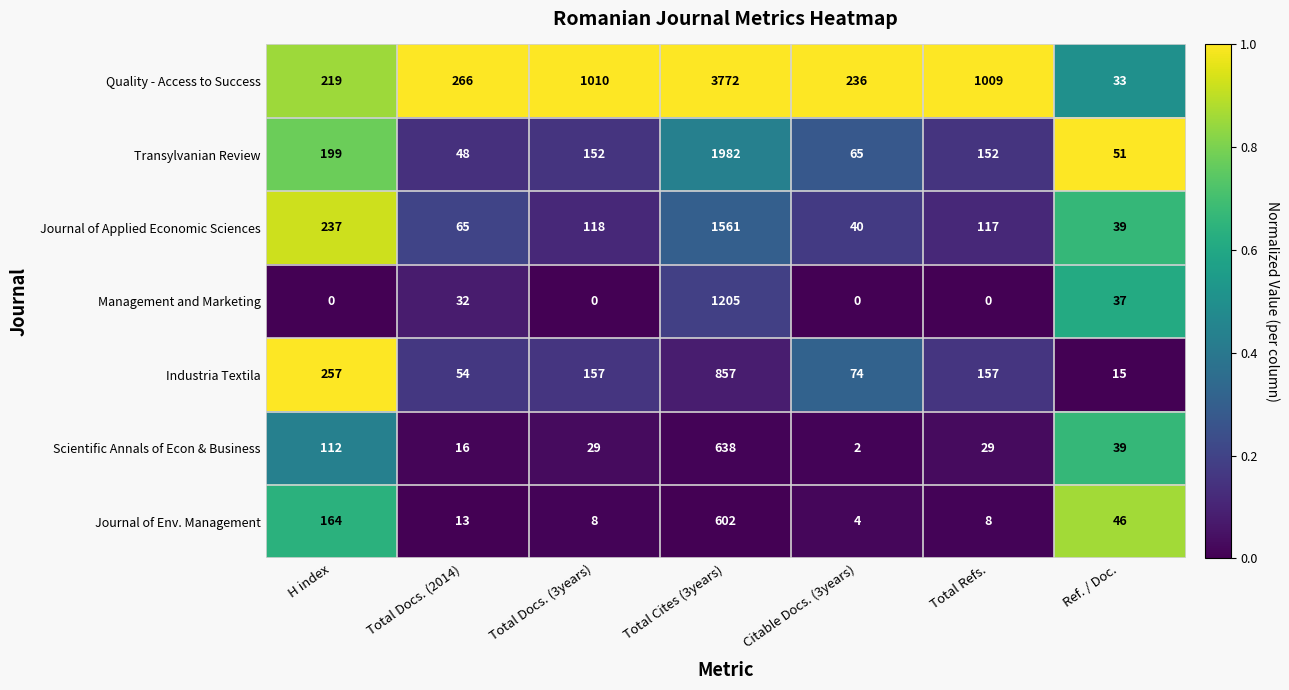

At which category does the chart reach its peak across all series?

Total Cites (3years)